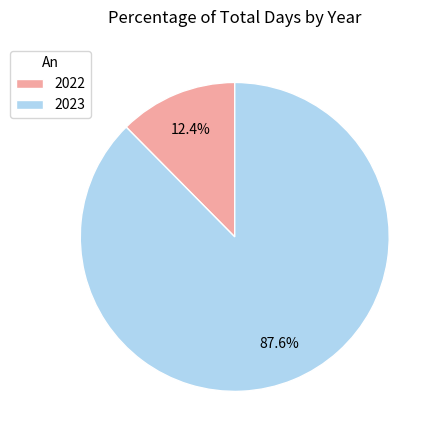

What is the smallest slice in the pie chart?

2022